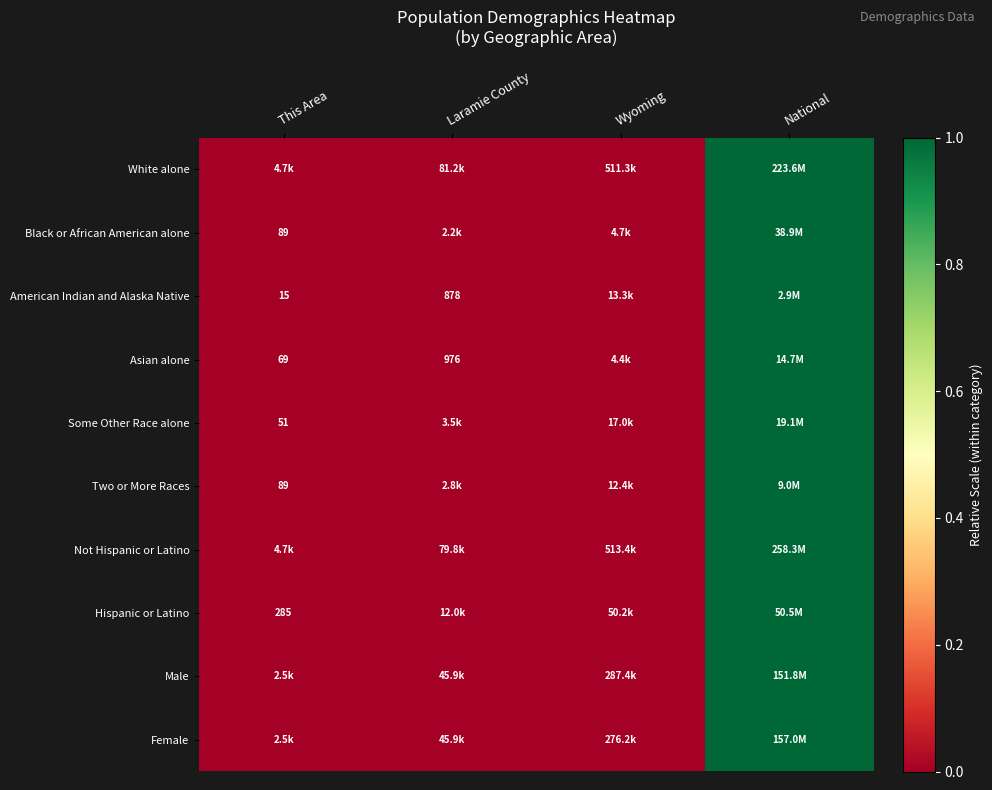

What is the difference between the maximum and minimum values in the Male series?

1.0